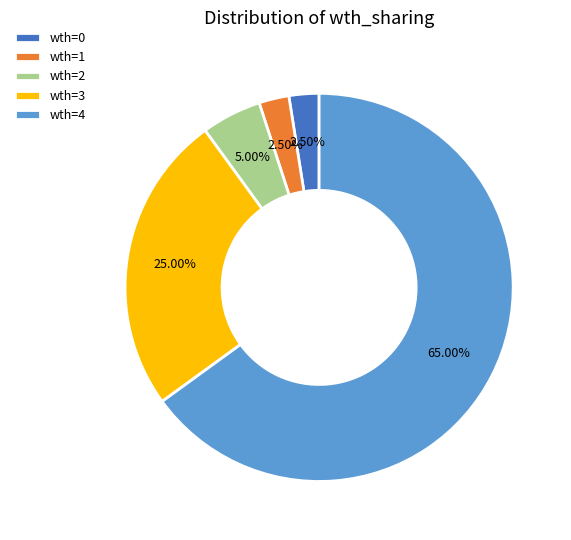

Between wth=4 and wth=2, which is larger?

wth=4